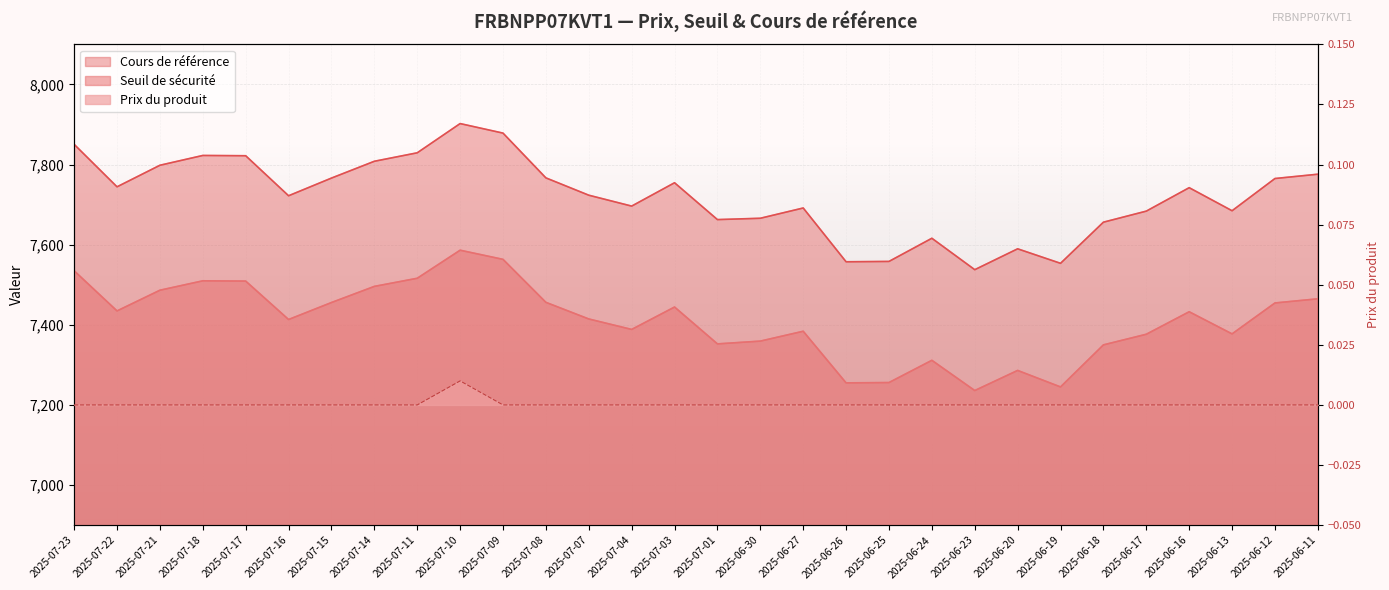

Where is Seuil de sécurité nearest to the value 7411?

2025-07-16